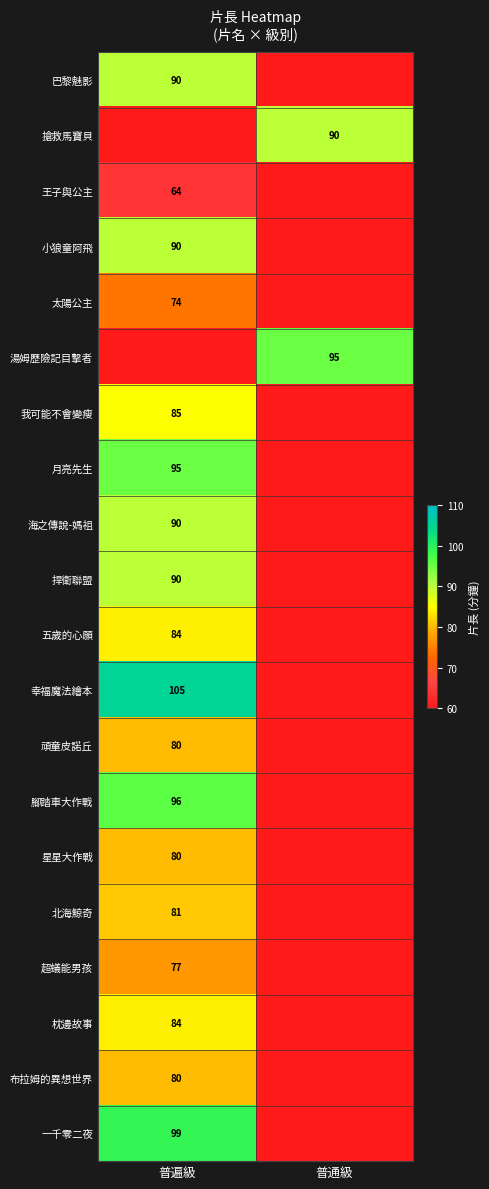

Is it true that 北海鯨奇 equals 81 at 普遍級?

True